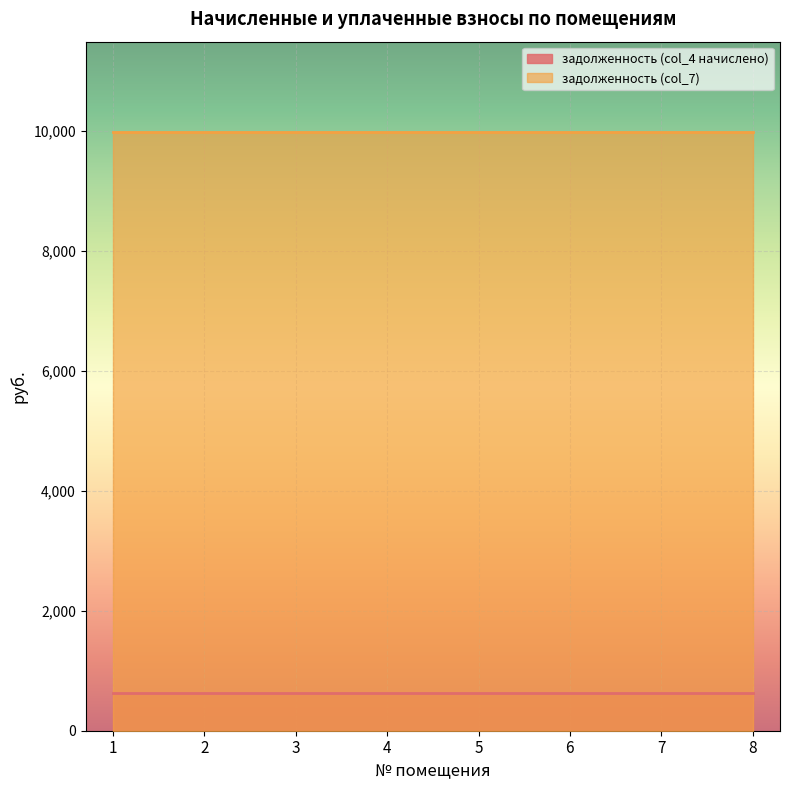

At which category is the sum across all series the highest?

1